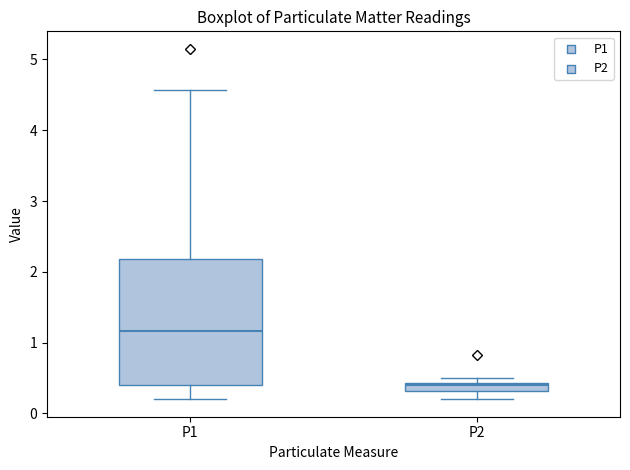

Where does the lower whisker of the box for P2 end on the y-axis? The values are not printed on the chart, so give them approximately, as read against the axis.

0.2